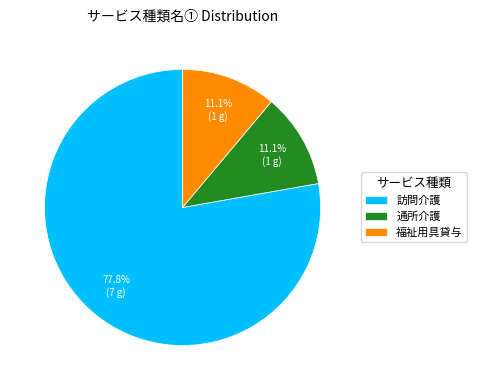

What percentage do 訪問介護 and 通所介護 together represent?

88.9%